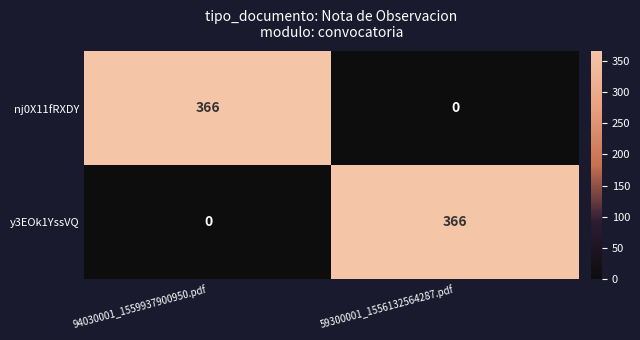

How many values in the nj0X11fRXDY series are below 366?

1